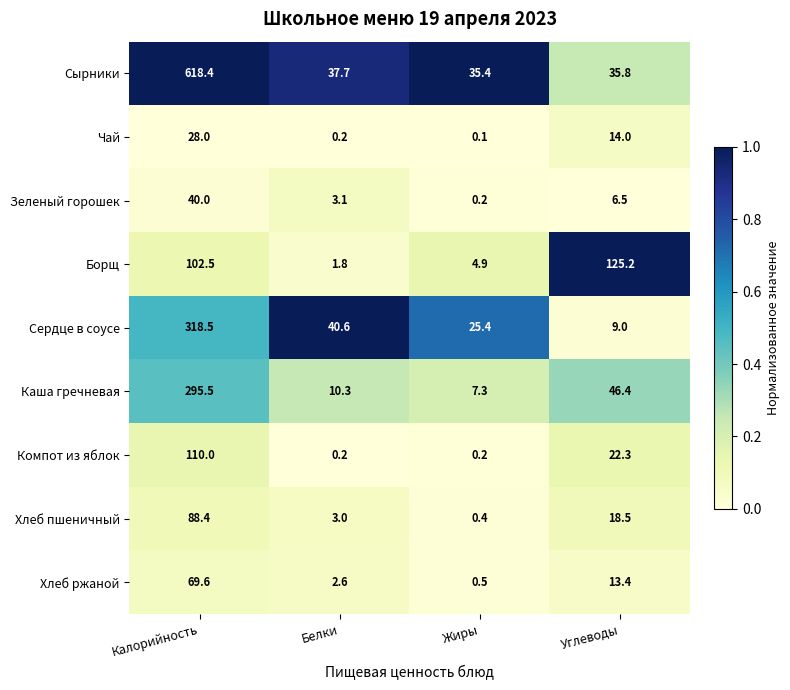

What value does the Сырники series have at Углеводы?

35.8